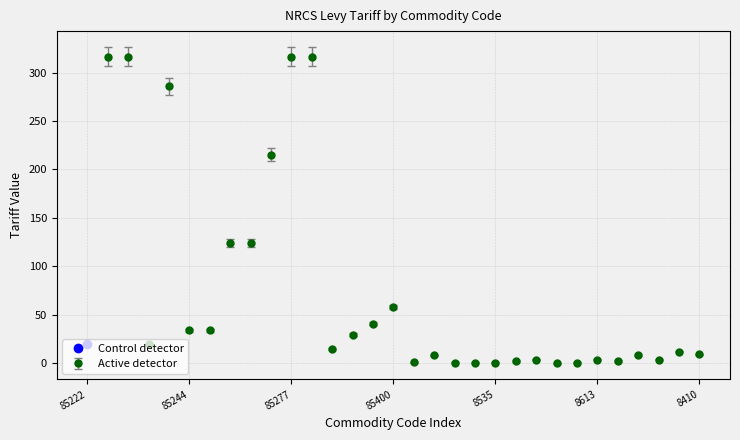

True or false: Active detector has more than 0 interior local peaks.

True